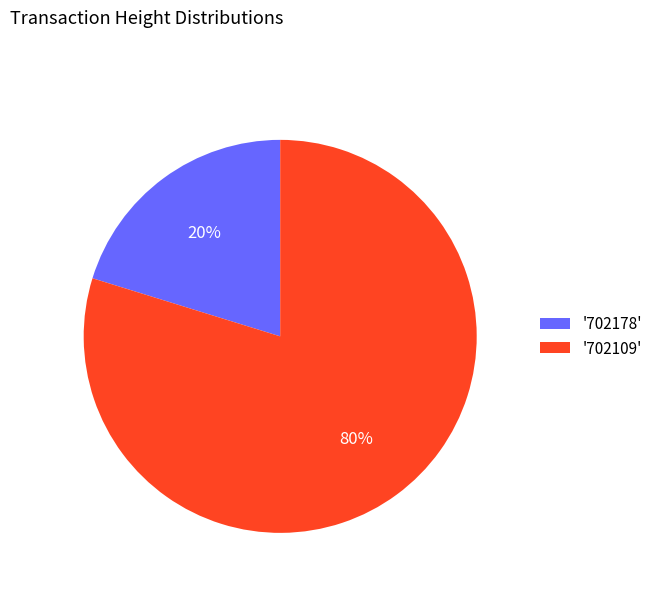

Between '702178' and '702109', which is larger?

'702109'